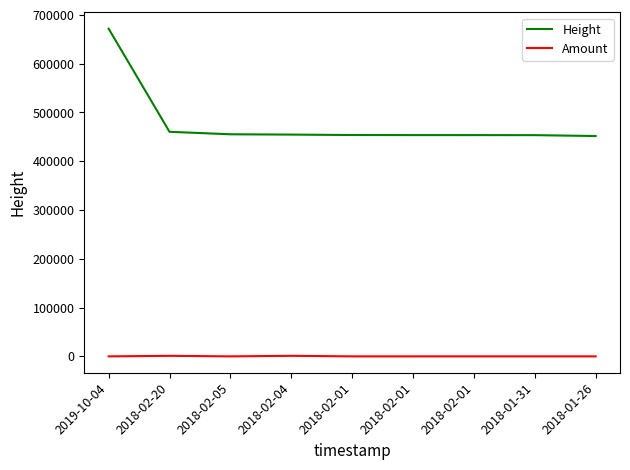

How many lines are shown in the chart?

2